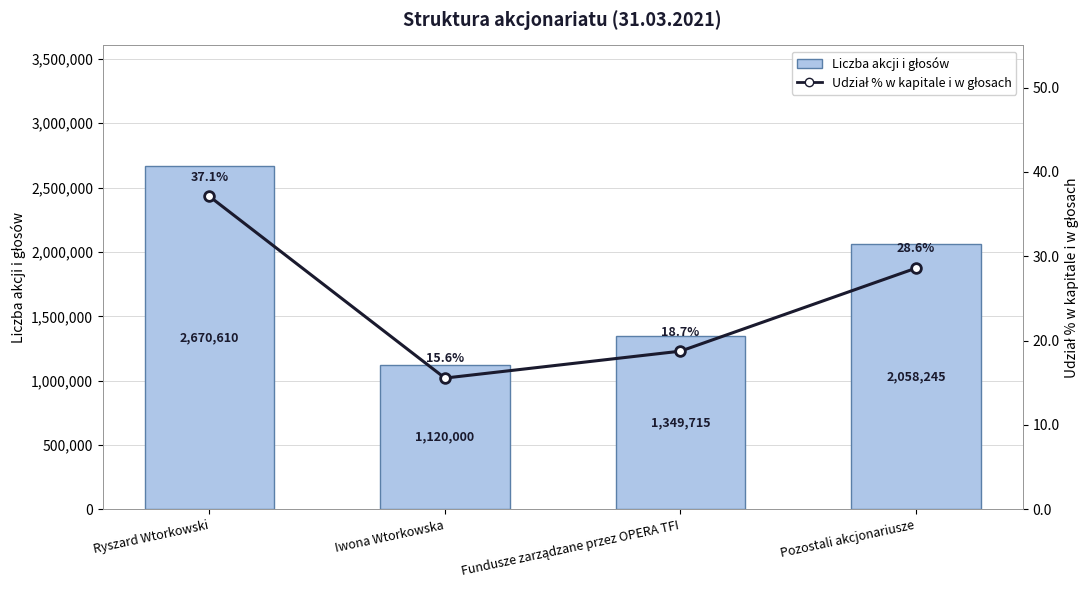

What is the sum of the Udział % w kapitale i w głosach values at Ryszard Wtorkowski and Fundusze zarządzane przez OPERA TFI?

55.8